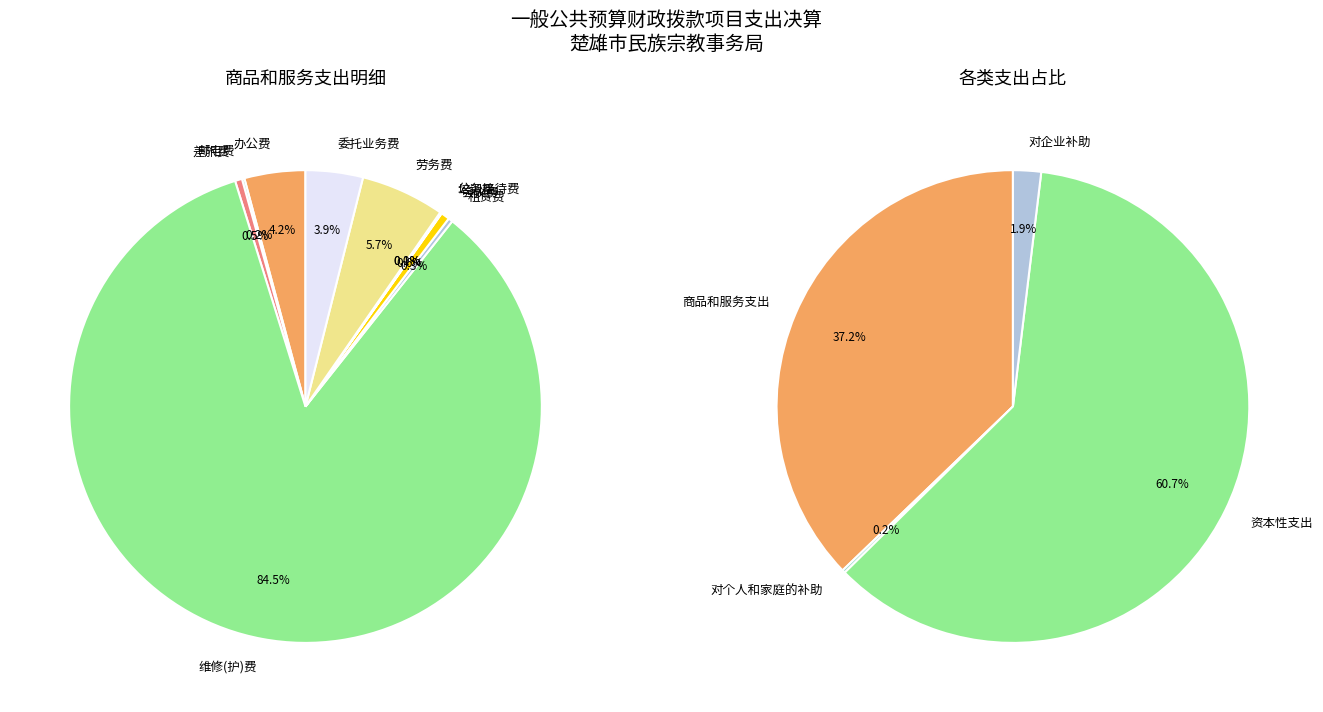

Does 商品和服务支出 account for over 50% of the chart?

No